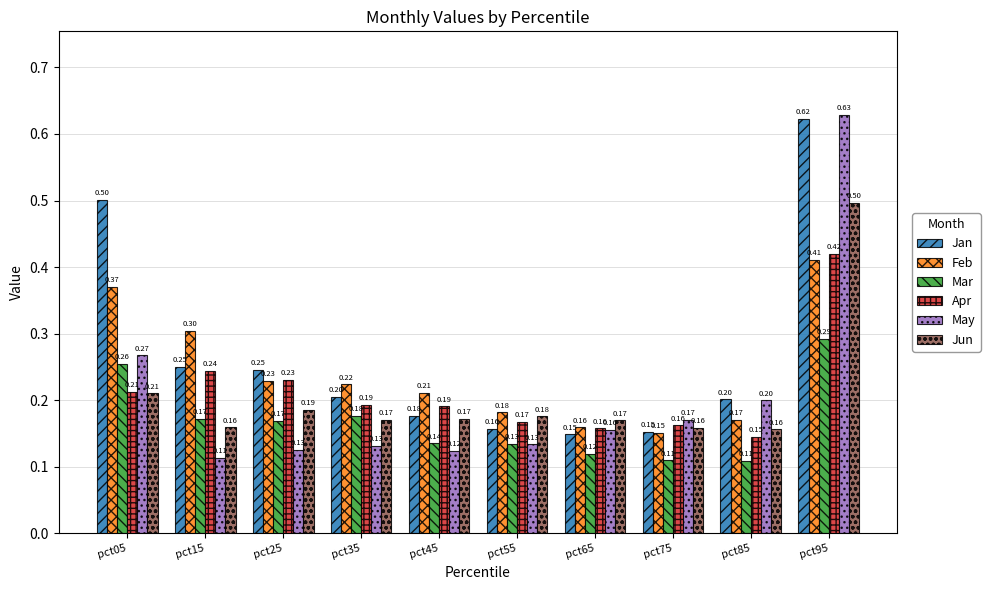

List the series in order of their peak value, highest first.

May, Jan, Jun, Apr, Feb, Mar